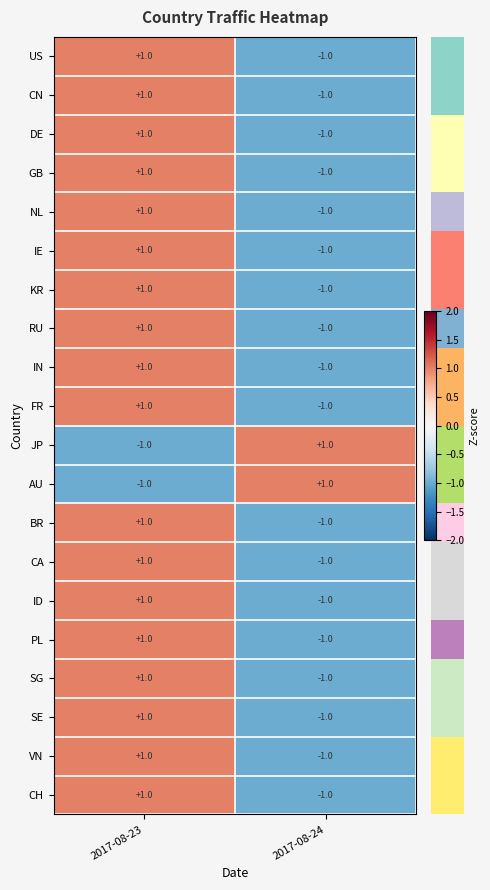

At which label does RU reach its minimum?

2017-08-24